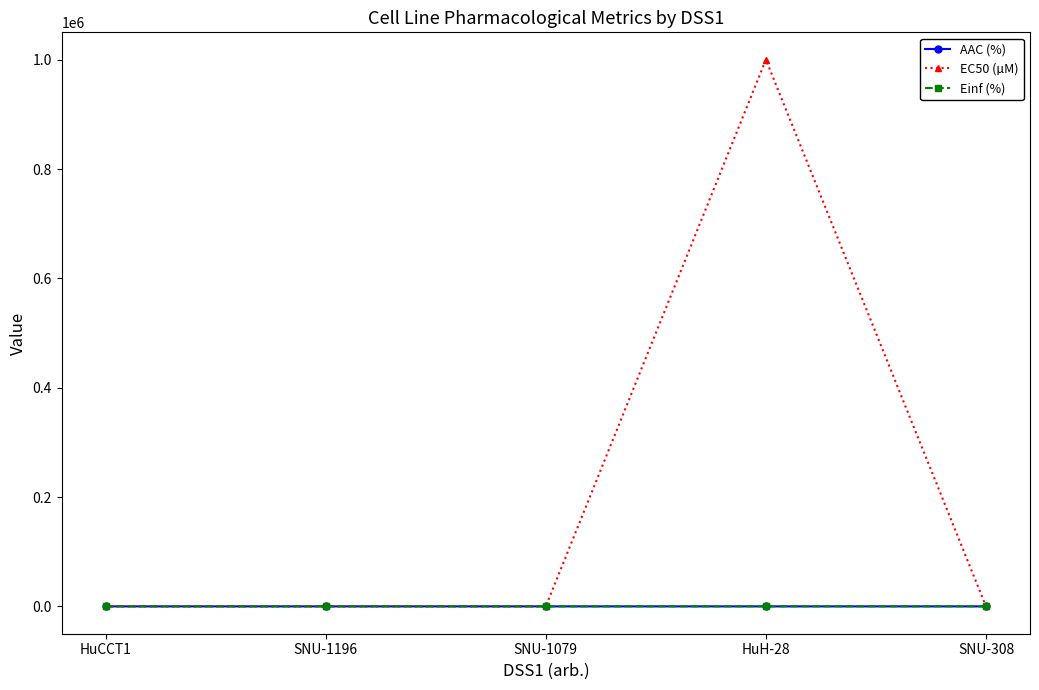

How many categories are shown in the chart?

5